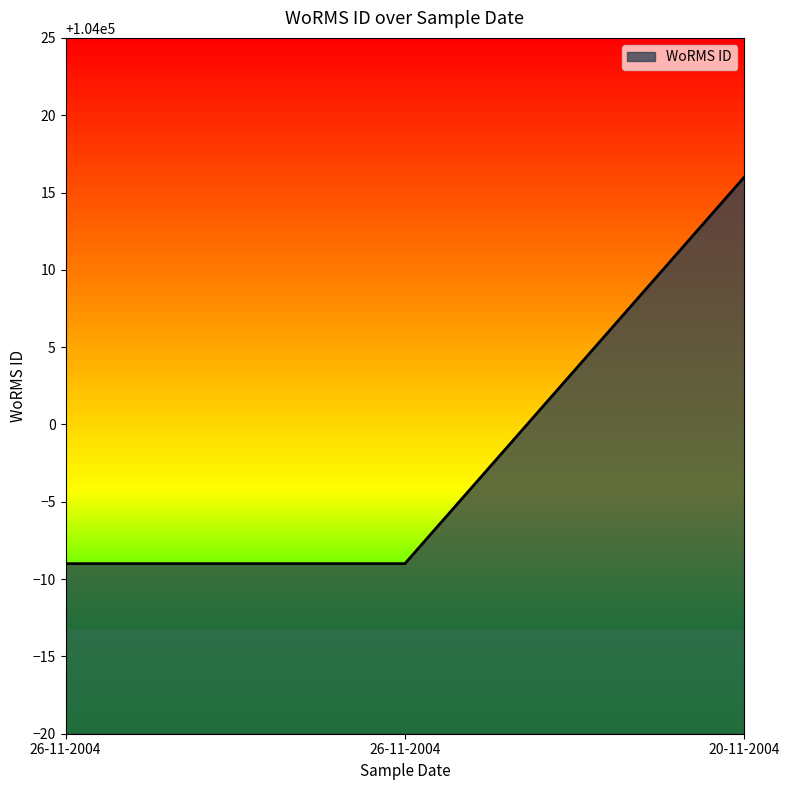

List the labels in order of value, smallest first.

26-11-2004, 26-11-2004, 20-11-2004